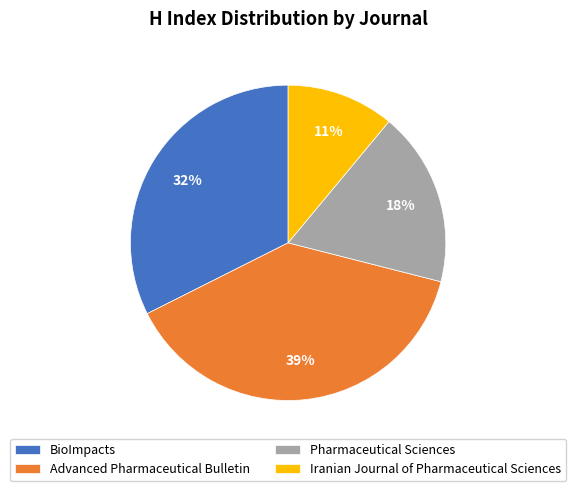

The Pharmaceutical Sciences slice represents 30% of the pie. True or false?

False